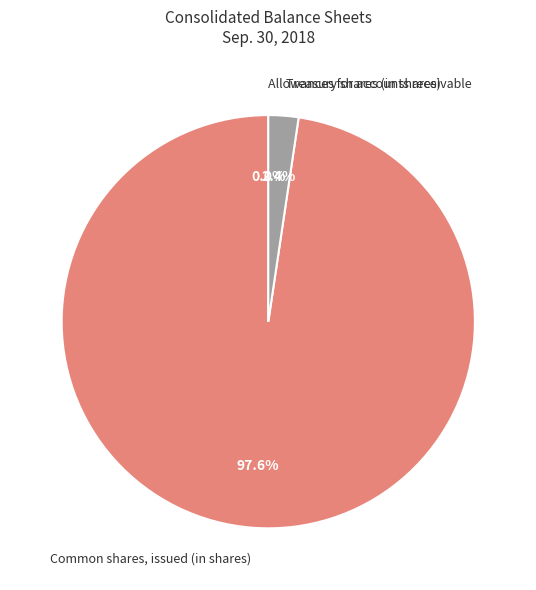

The Common shares, issued (in shares) slice represents 98% of the pie. True or false?

True